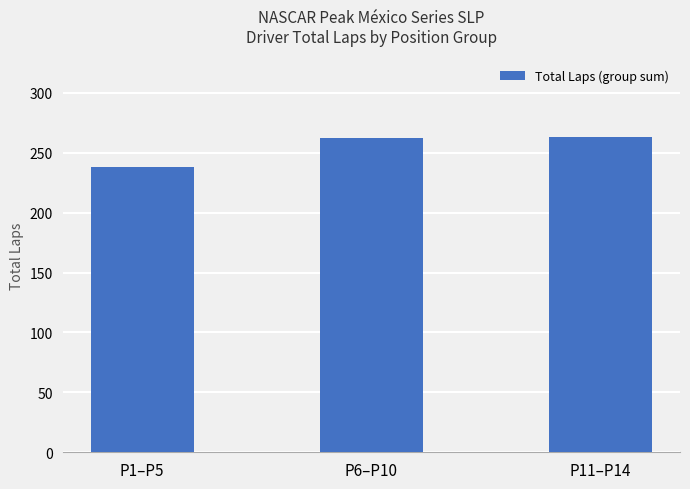

Count the number of categories in the chart.

3